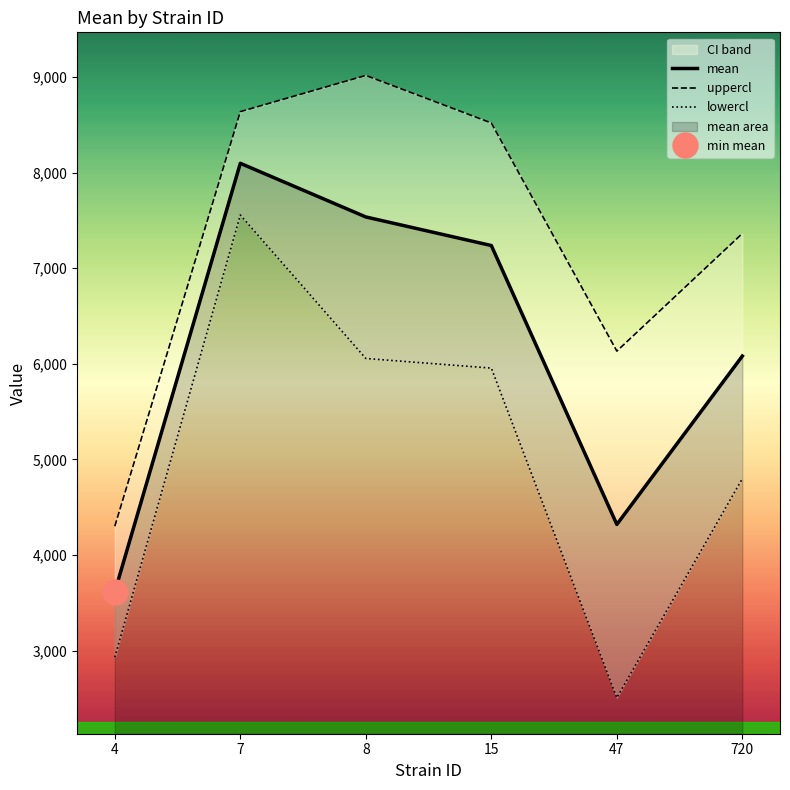

How many lines are shown in the chart?

3